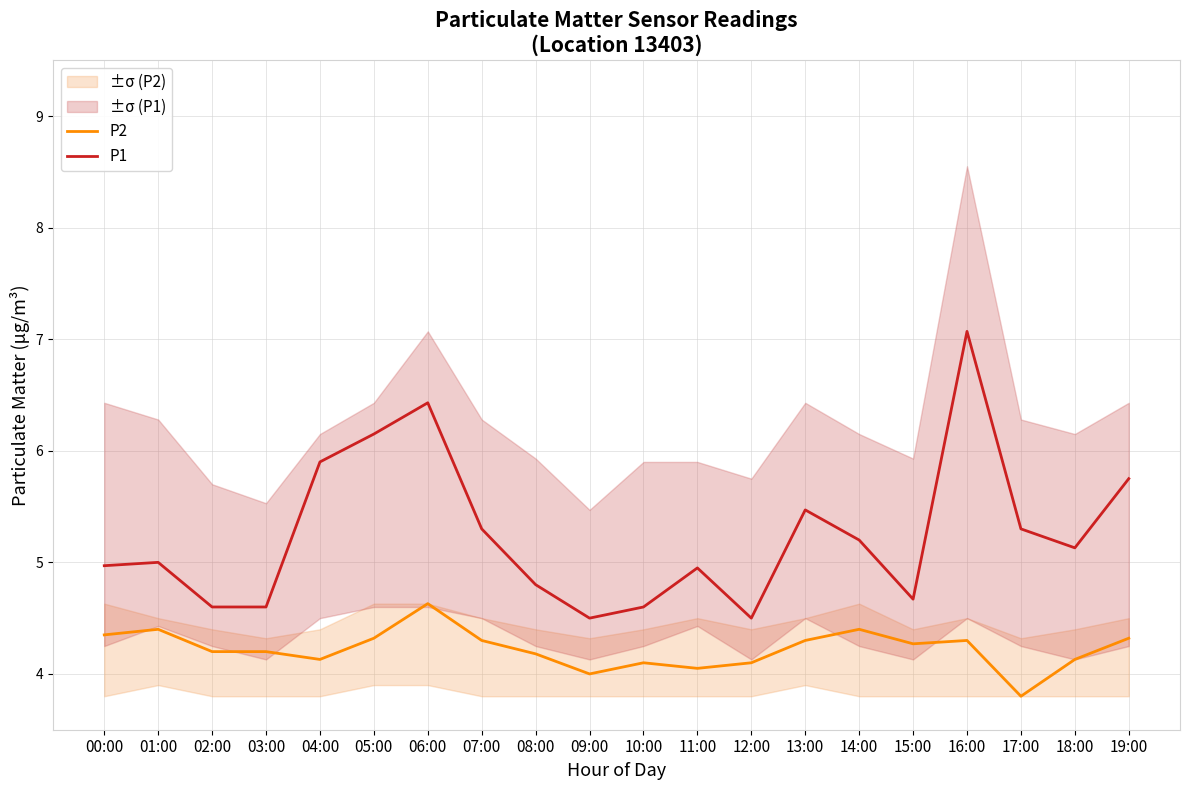

What is the approximate value of P1 at 11:00?

5.0